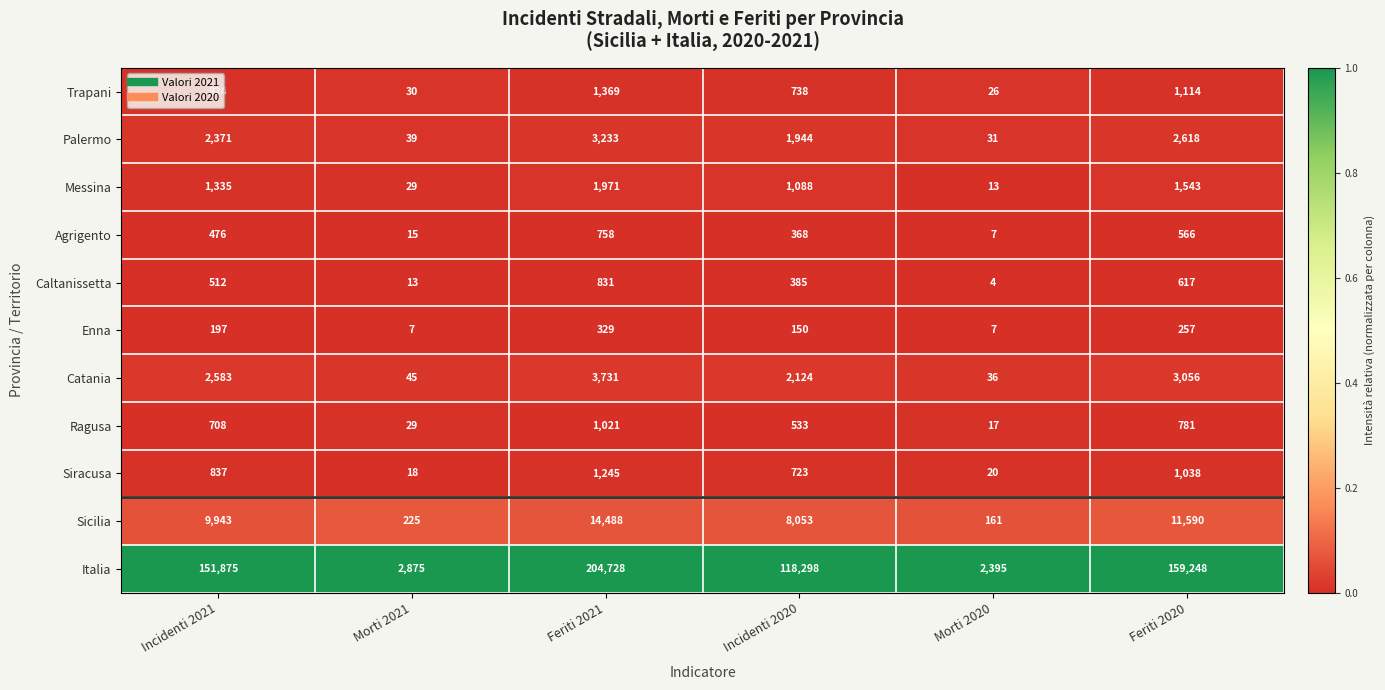

Count the number of categories in the chart.

6